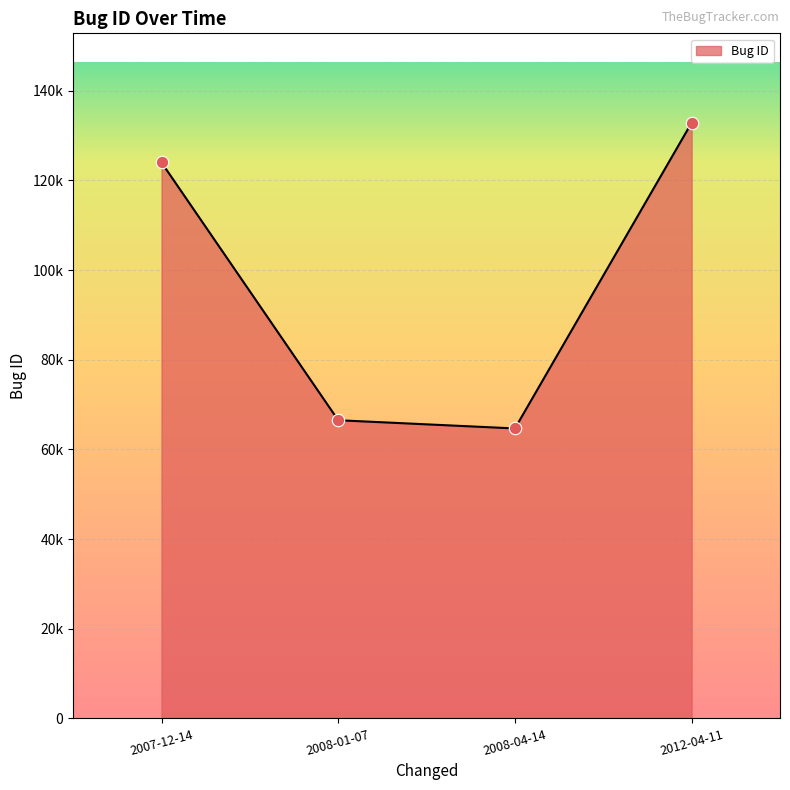

What is the change in value from 2008-04-14 to 2012-04-11?

+68199